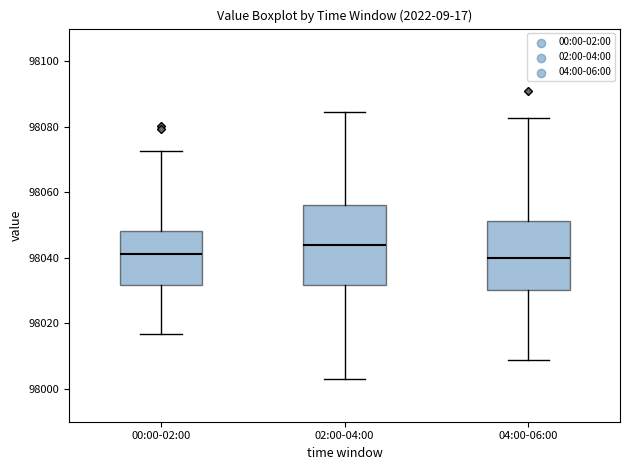

Where does the upper whisker of the box for 00:00-02:00 end on the y-axis? The values are not printed on the chart, so give them approximately, as read against the axis.

98072